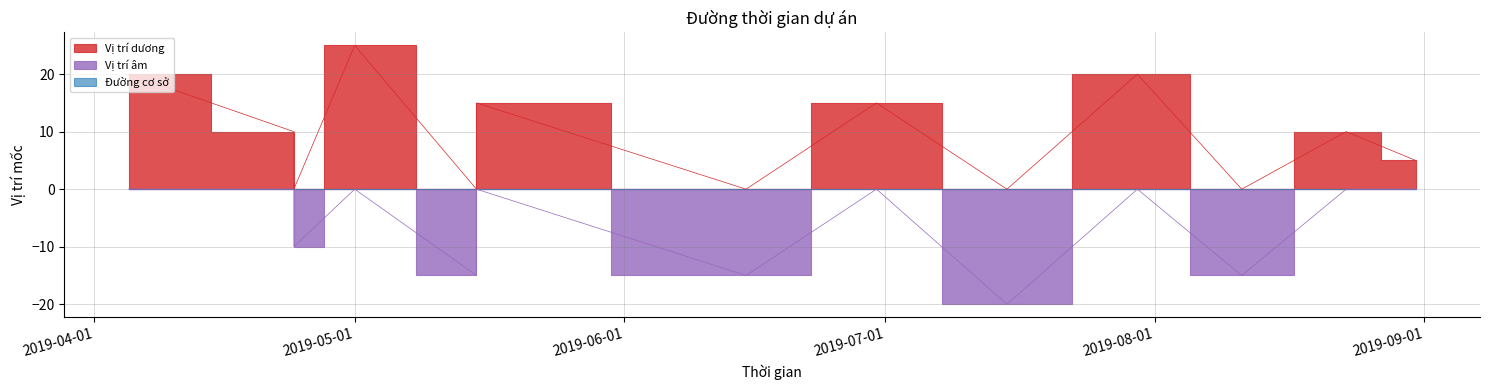

What is the total value across all series at 2019-06-15?

-15